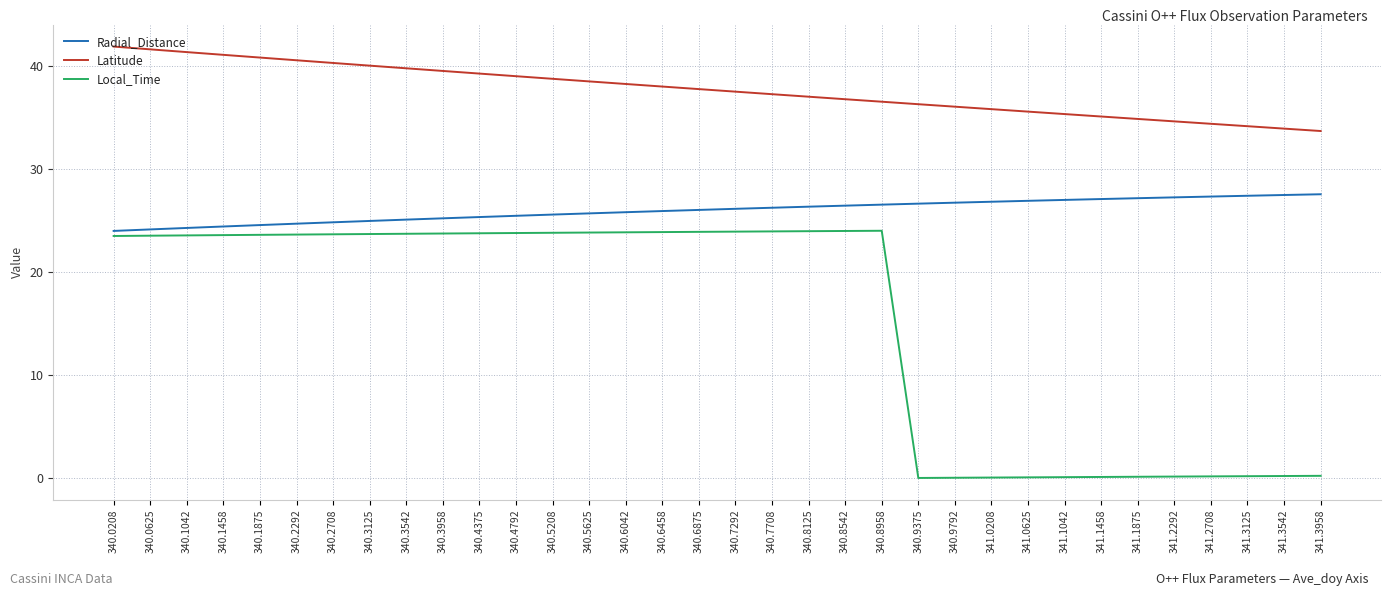

True or false: Latitude and Local_Time intersect in this chart.

False